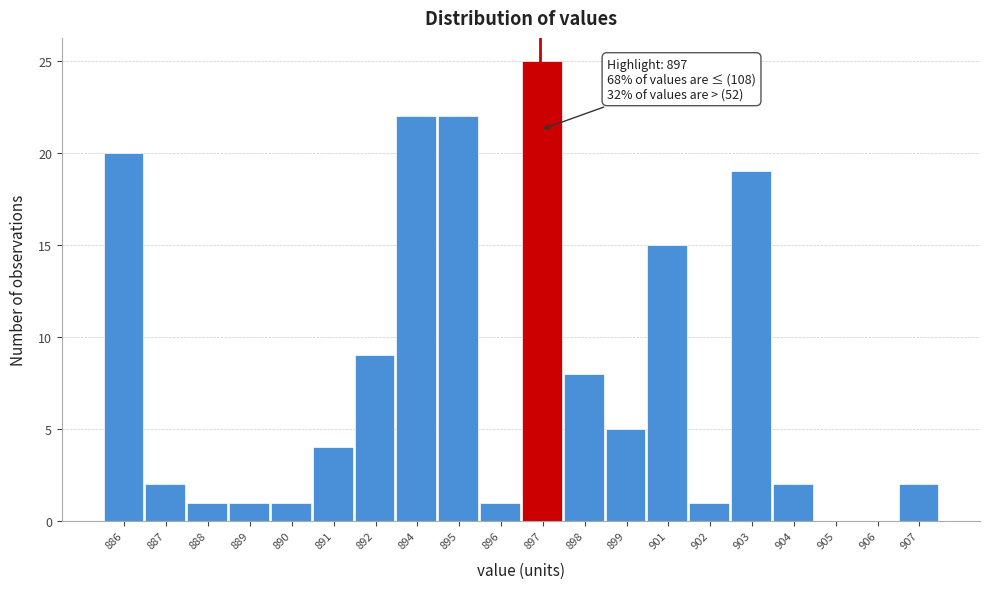

Reading left to right, extract all data points from this chart.

886=20	887=2	888=1	889=1	890=1	891=4	892=9	894=22	895=22	896=1	897=25	898=8	899=5	901=15	902=1	903=19	904=2	905=0	906=0	907=2